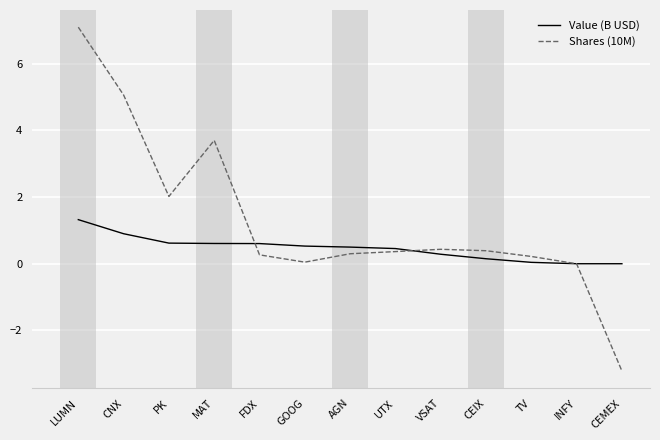

List the series in order of their overall mean, highest first.

Shares (10M), Value (B USD)